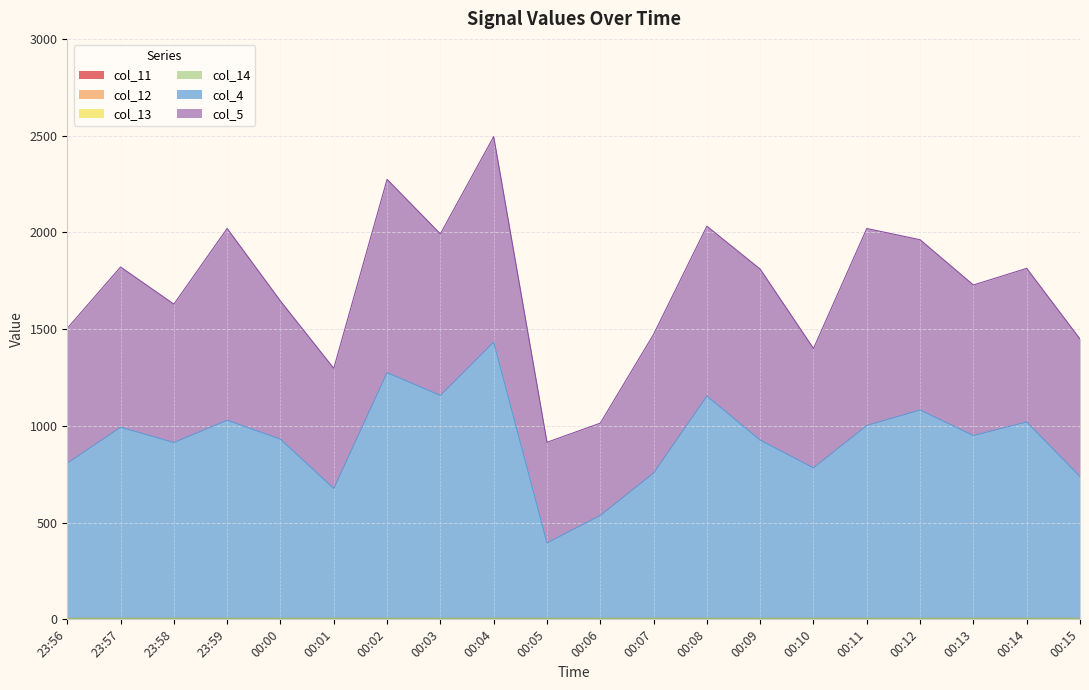

True or false: col_14 and col_5 intersect in this chart.

False